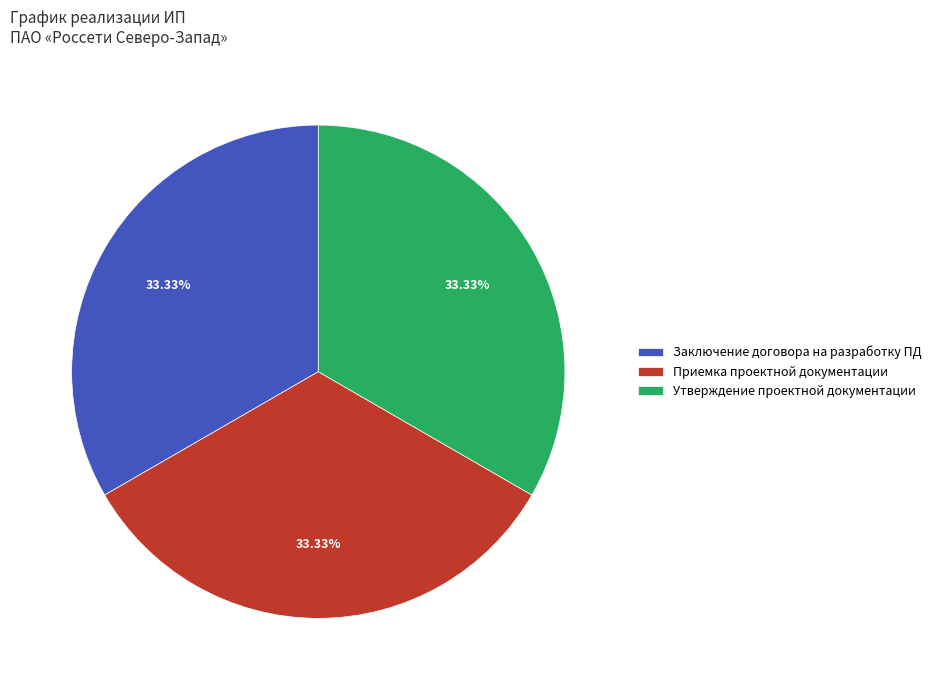

What is the ratio of the value at Приемка проектной документации to the value at Заключение договора на разработку ПД?

1.0